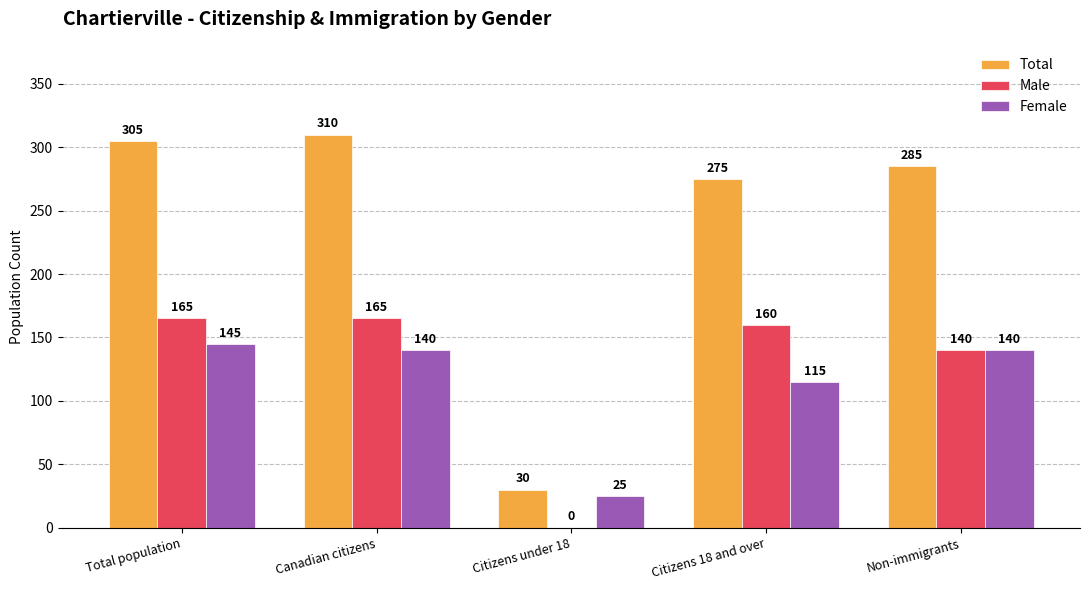

At which category does the chart reach its peak across all series?

Canadian citizens